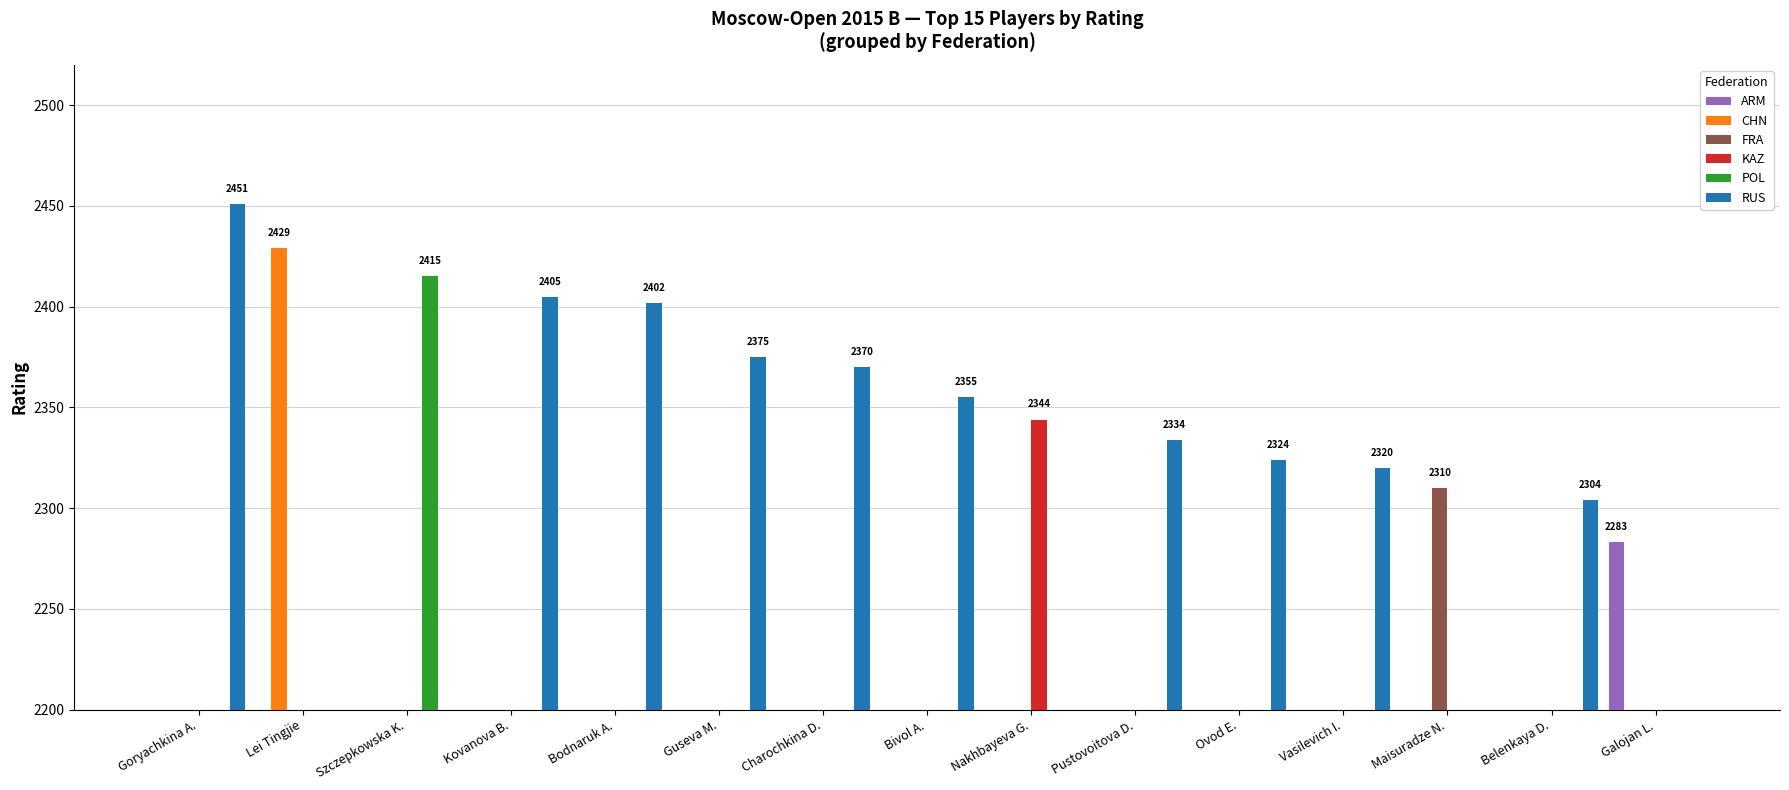

How many bars are there in total?

90